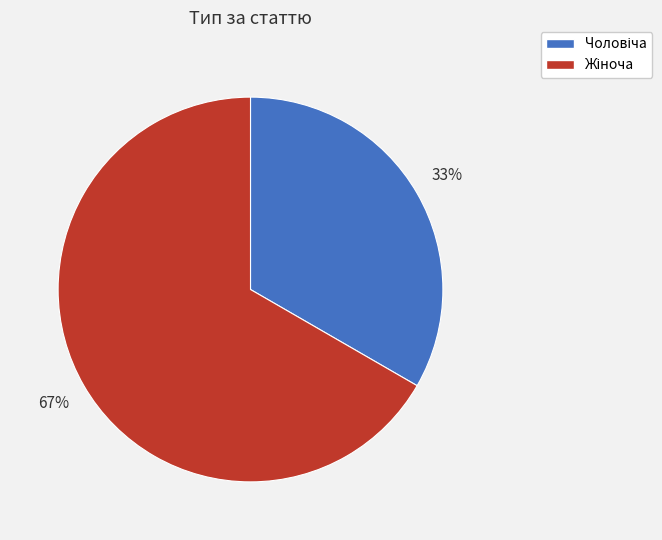

To the nearest percent, what is the average slice percentage?

50%